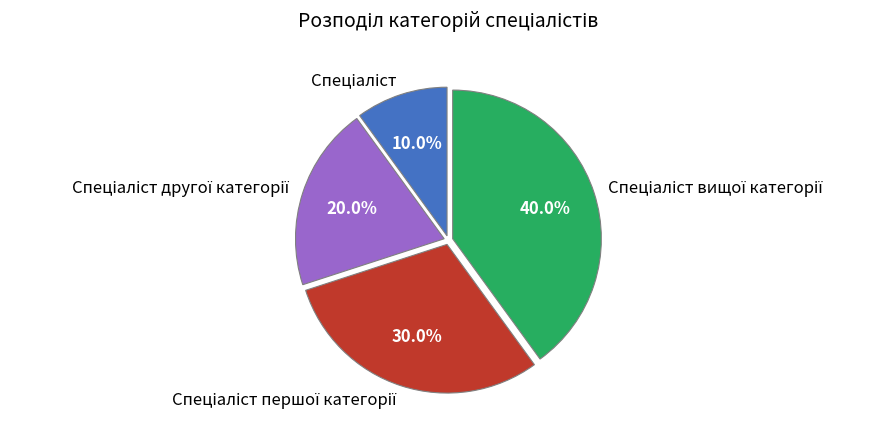

Is there any slice that represents more than half of the pie?

No